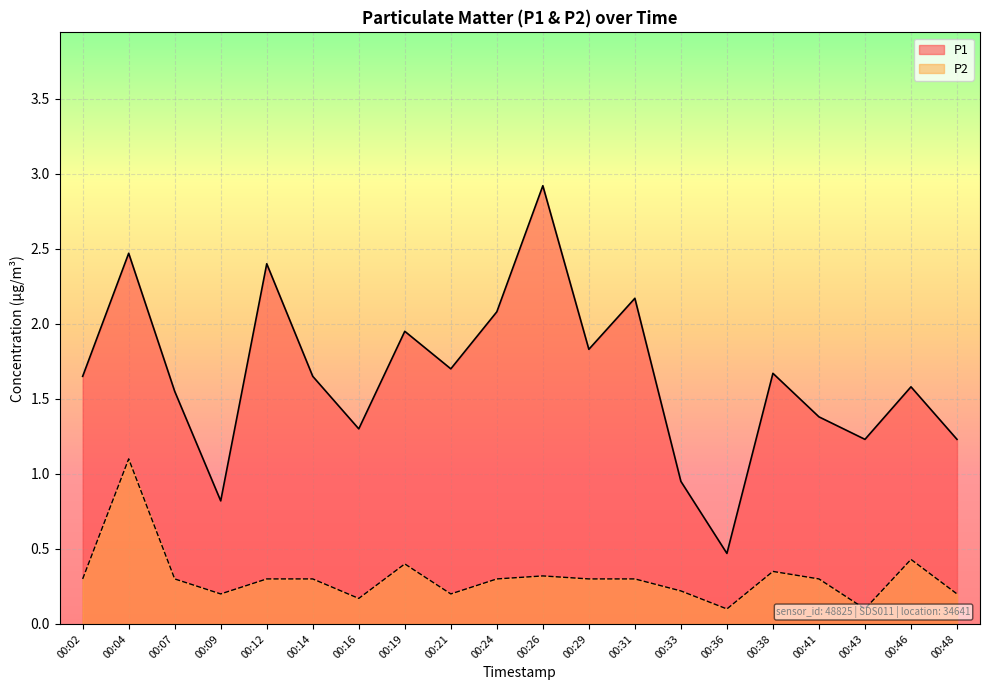

Which label corresponds to the largest value in the chart?

00:26